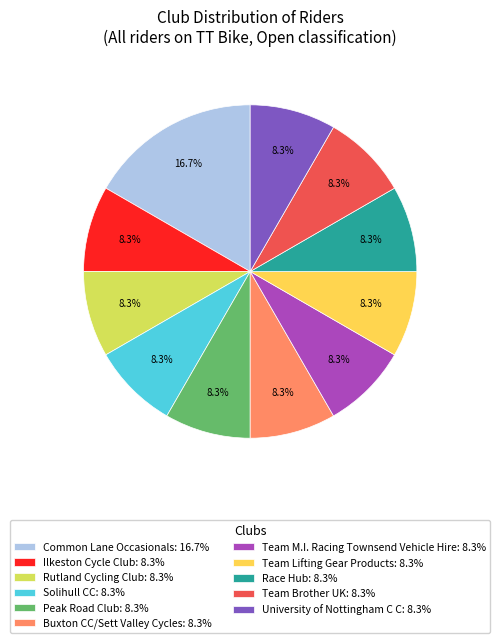

How many segments does this pie chart have?

11